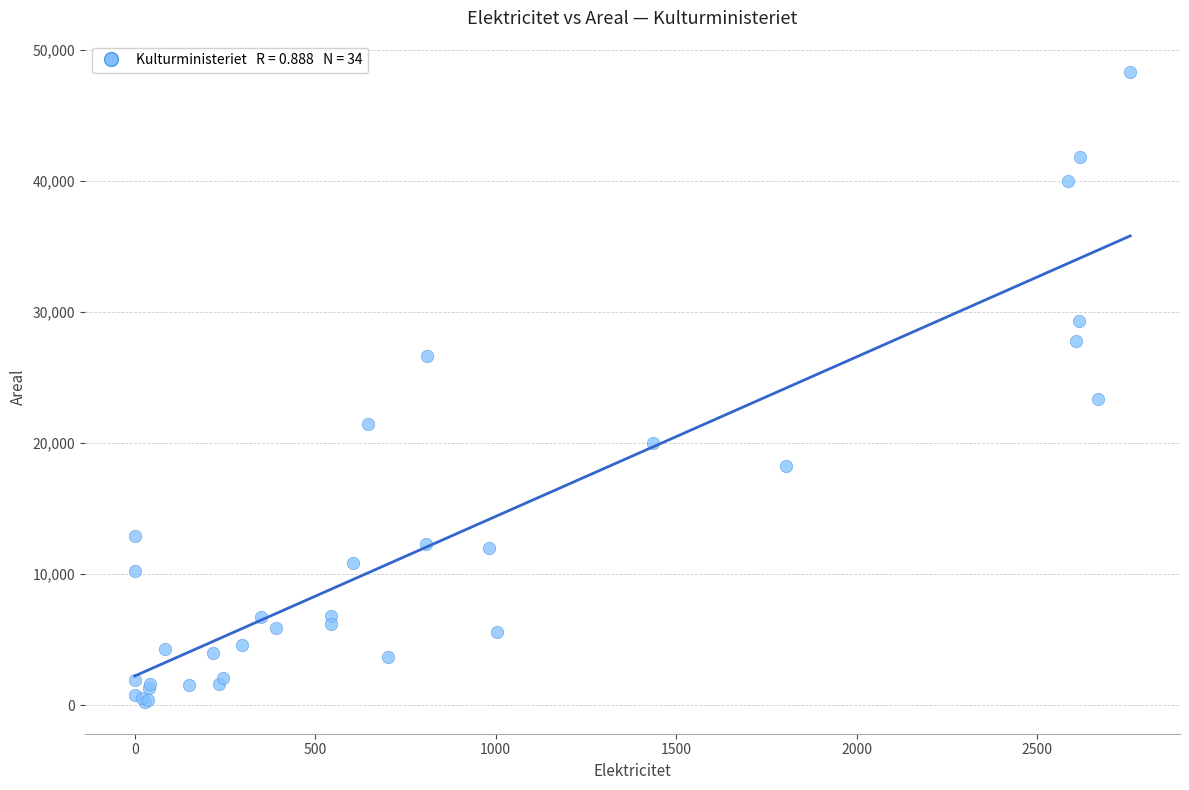

What Y value in the scatter plot is closest to 24254?

23336